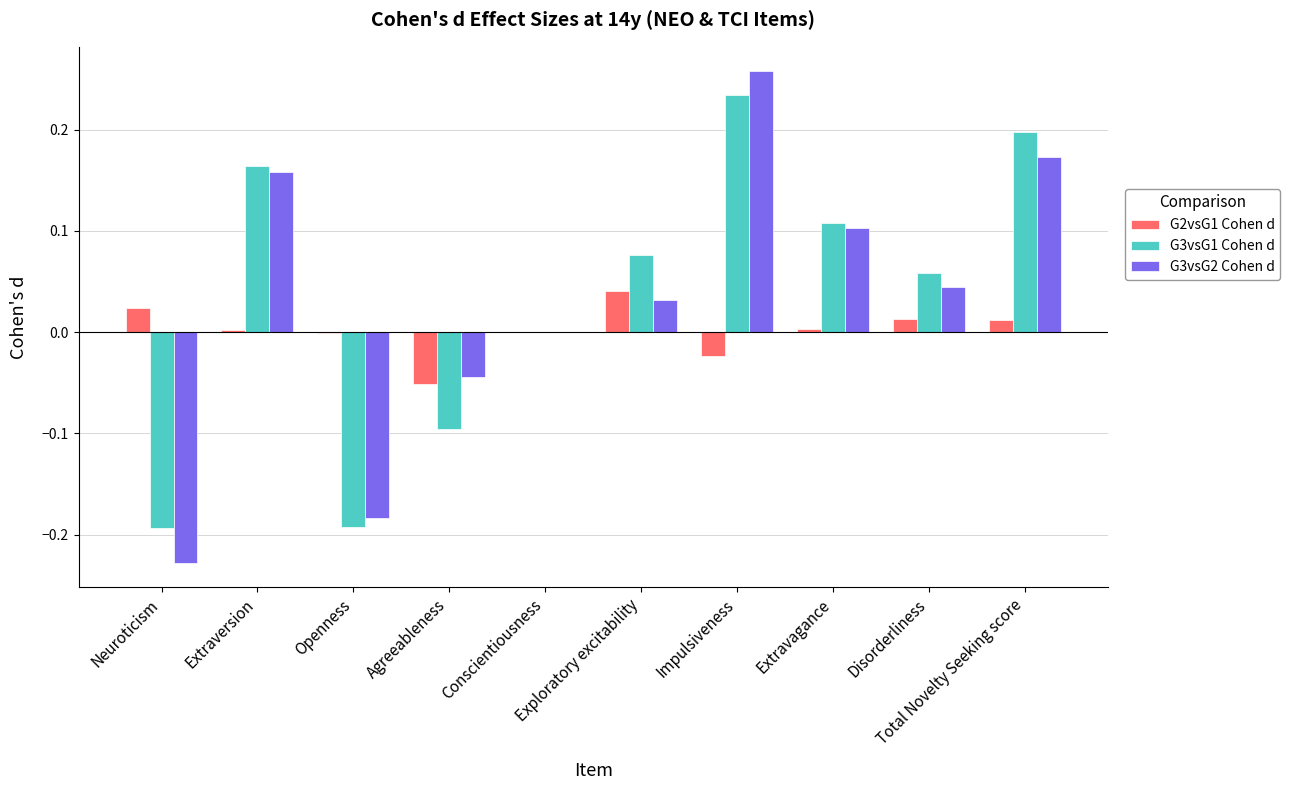

How many groups of bars are there?

10